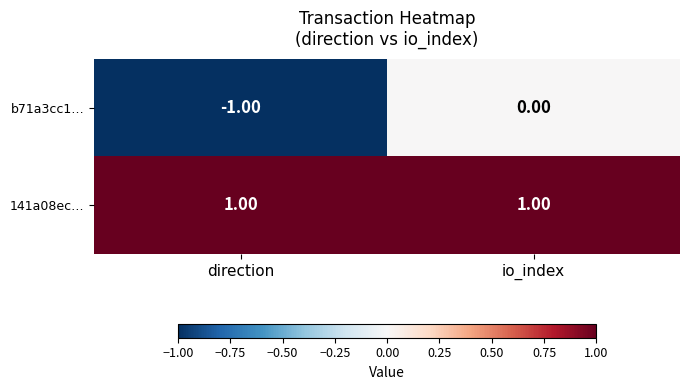

List the series in order of their overall mean, highest first.

141a08ec…, b71a3cc1…